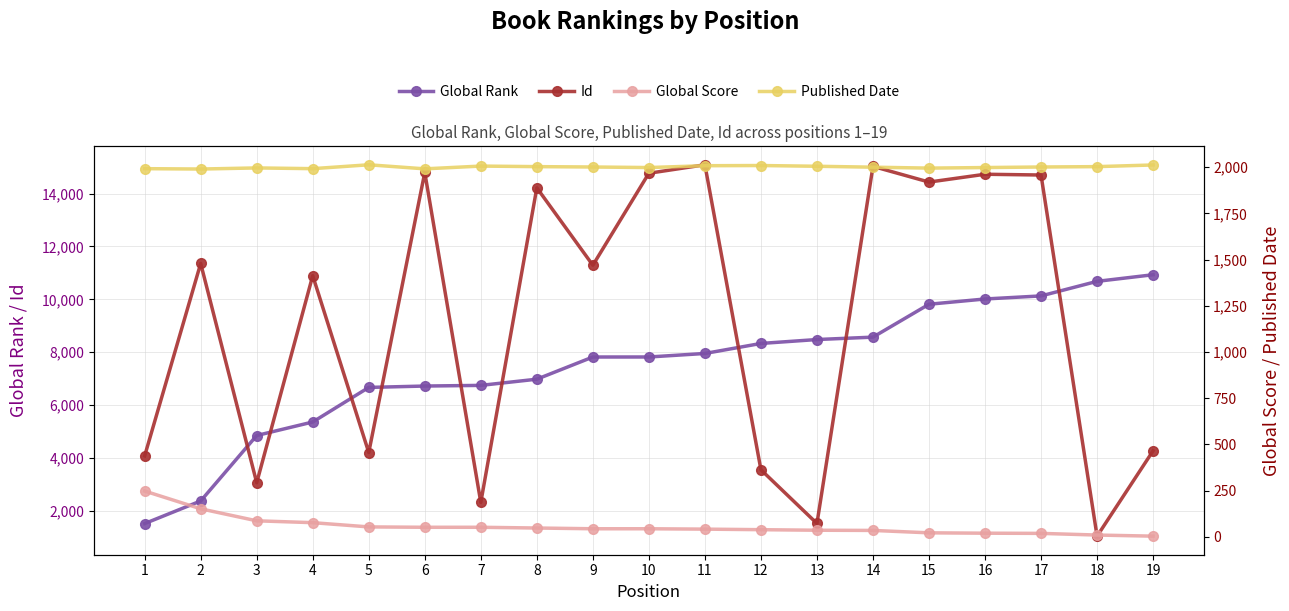

Count the number of data series in this chart.

4